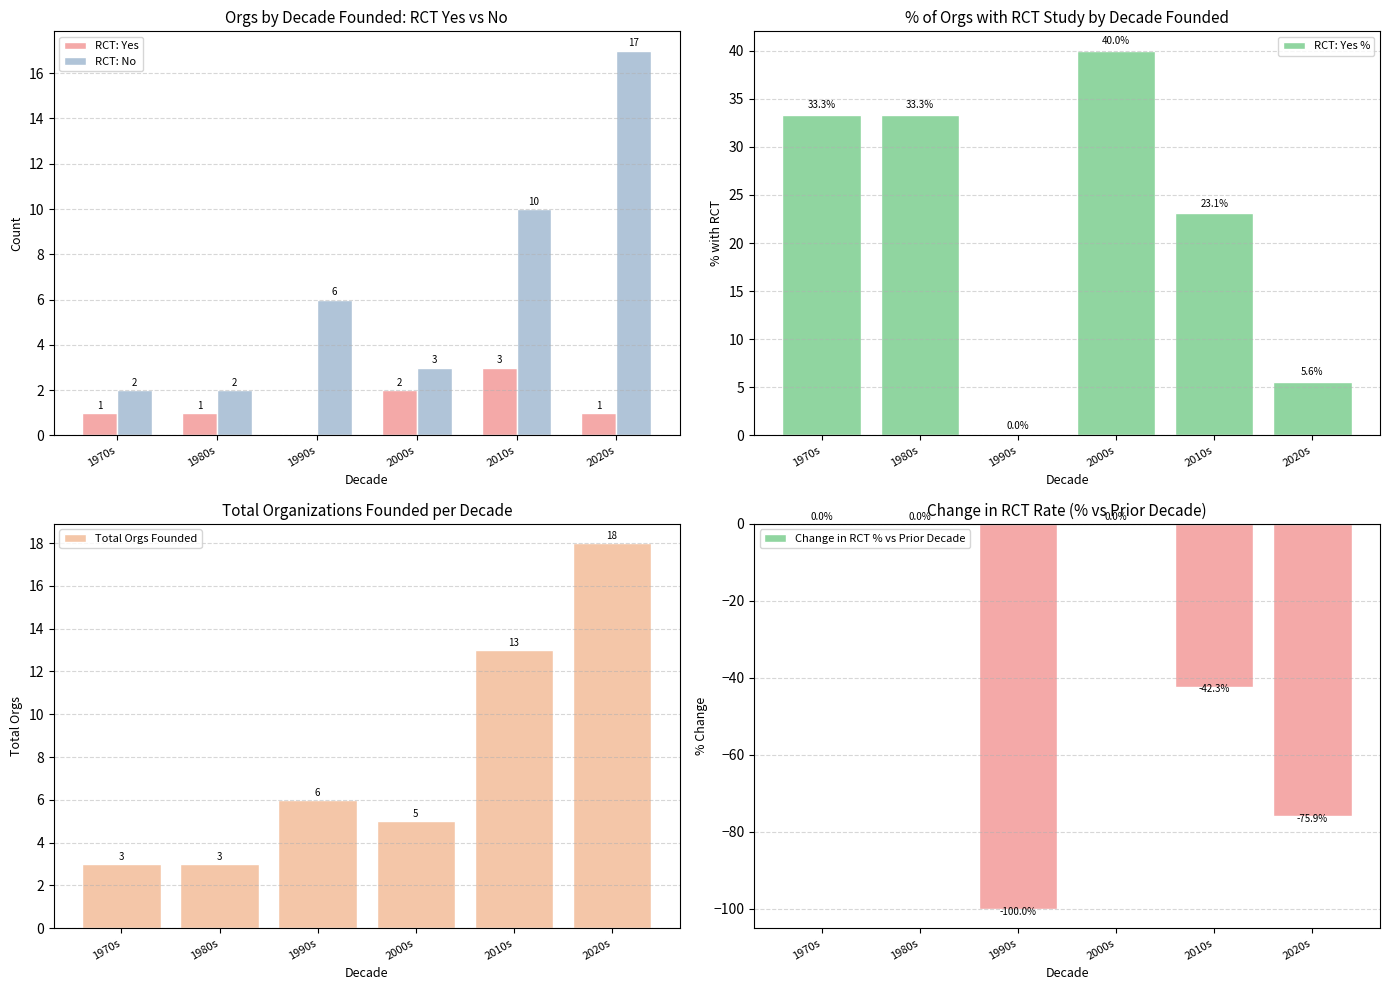

Which series changed the most between 2000s and 2020s?

Change in RCT % vs Prior Decade